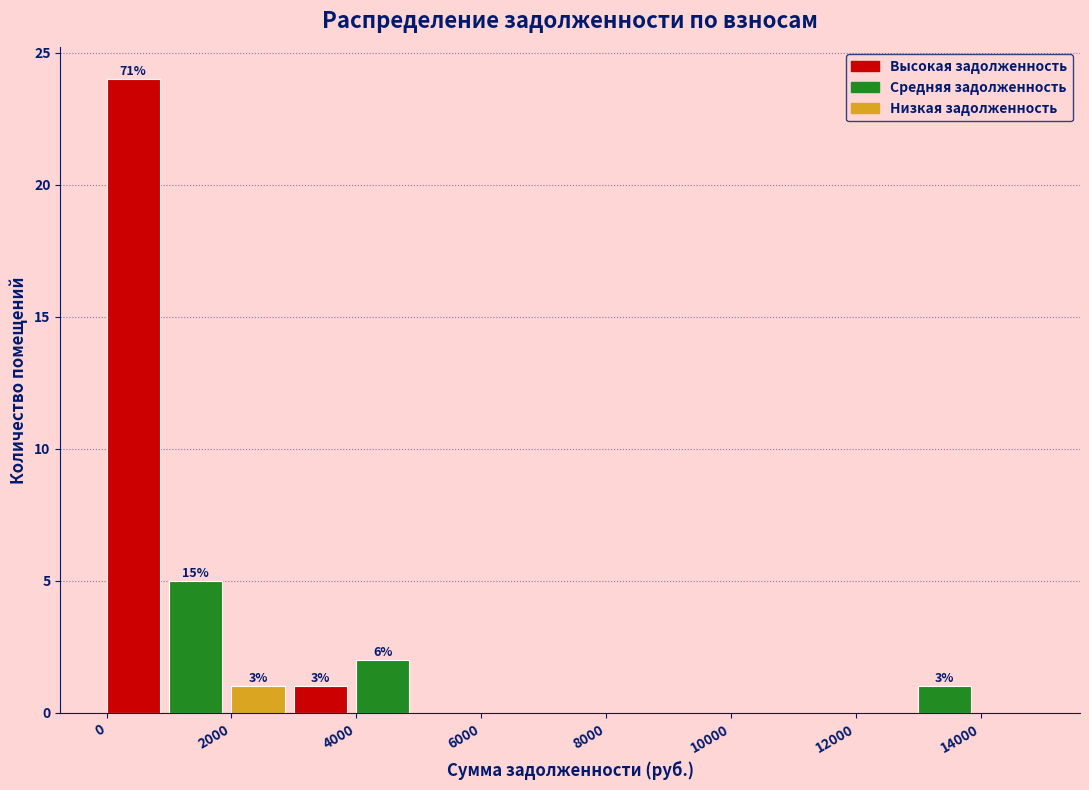

Which range on the x-axis has the tallest bar?

0 to 1000